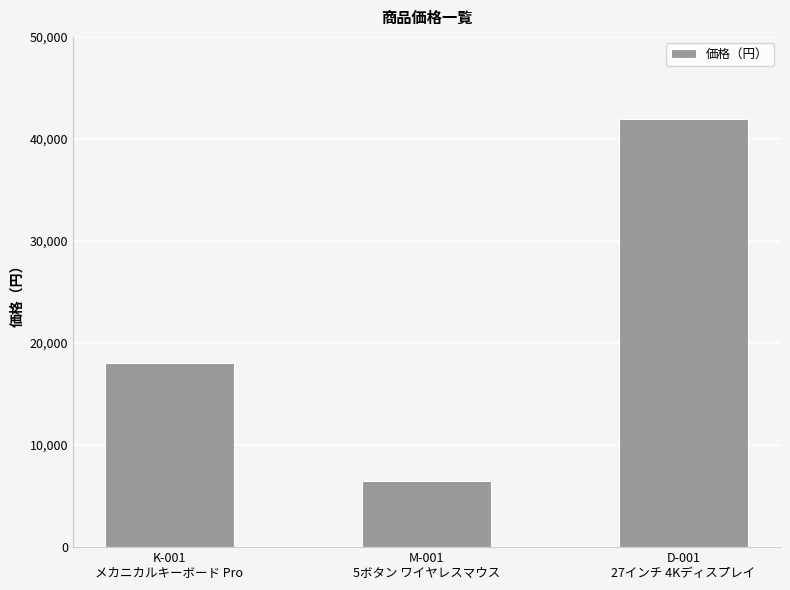

The value at M-001
5ボタン ワイヤレスマウス is 2010. True or false?

False